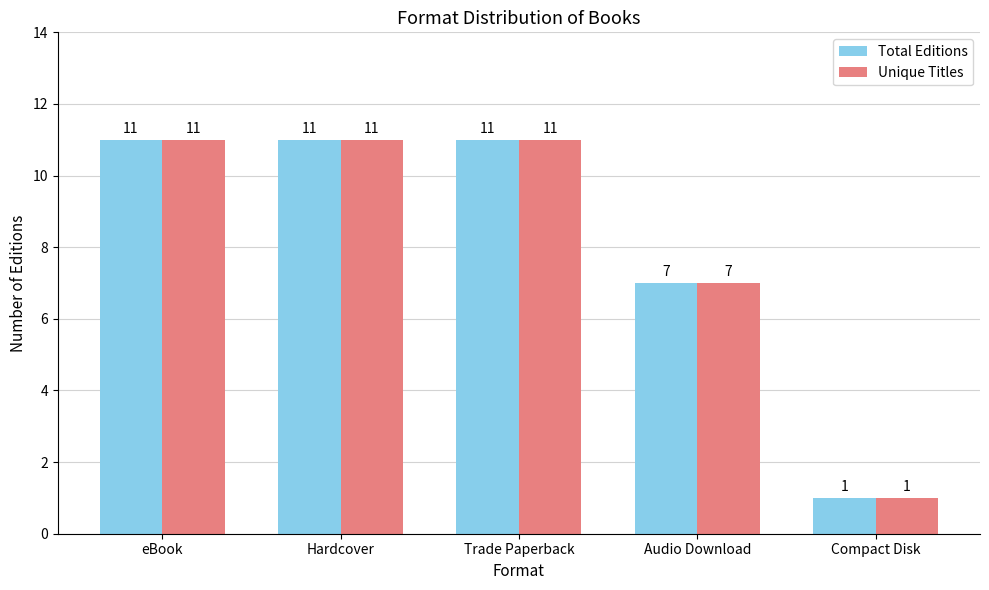

At how many categories does at least one series exceed 2?

4